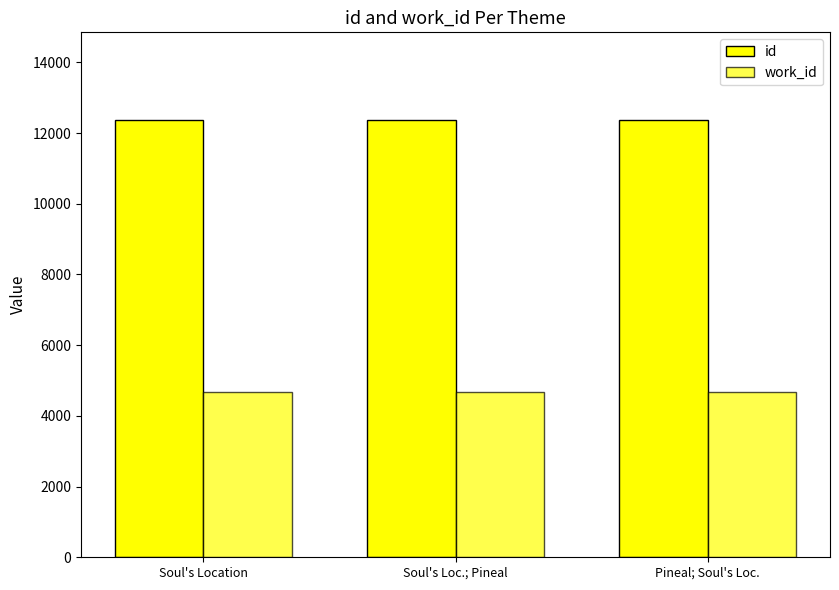

What is the approximate value of id at Soul's Location?

12370